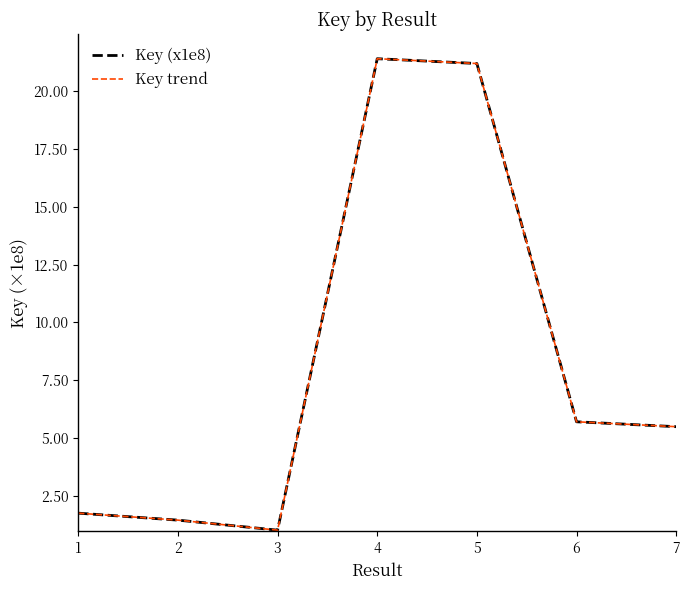

True or false: Key trend has more than 0 interior local peaks.

True